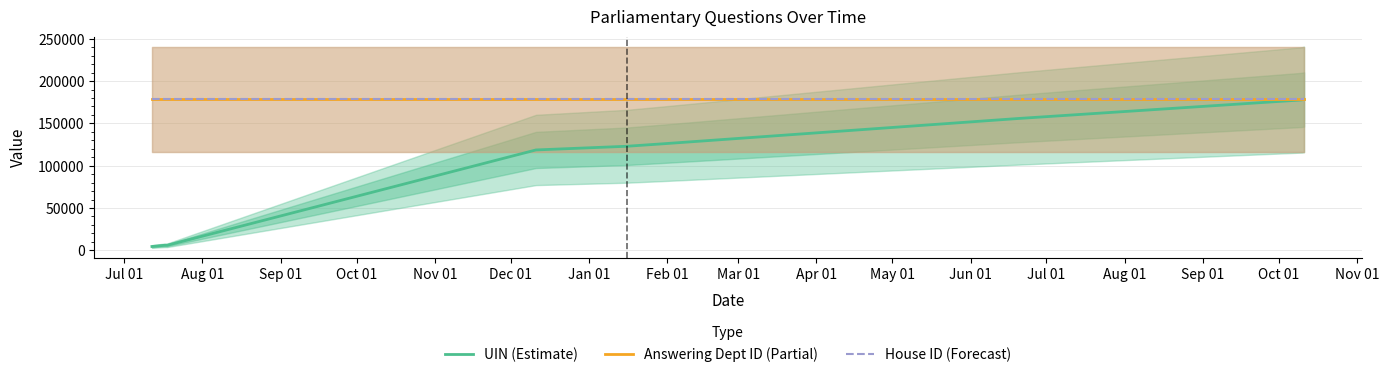

Is this an area chart (filled region under the line)?

No